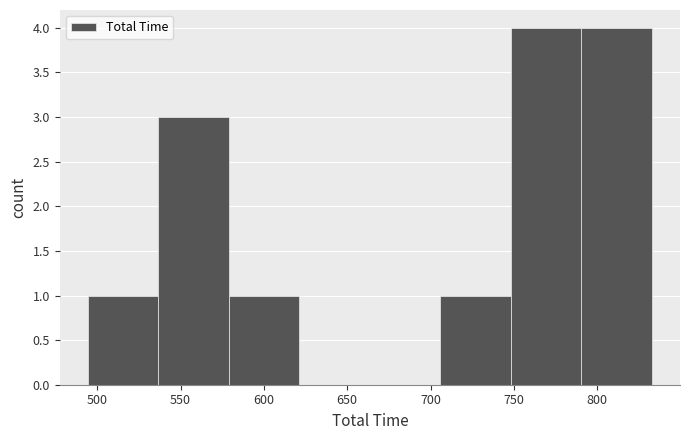

Reading left to right, list every bar in this chart as the range it spans on the x-axis followed by its height. Neither the bar edges nor the heights are printed on the chart, so give them approximately, as read against the axes.

495 to 535: 1
535 to 580: 3
580 to 620: 1
620 to 665: 0
665 to 705: 0
705 to 750: 1
750 to 790: 4
790 to 835: 4